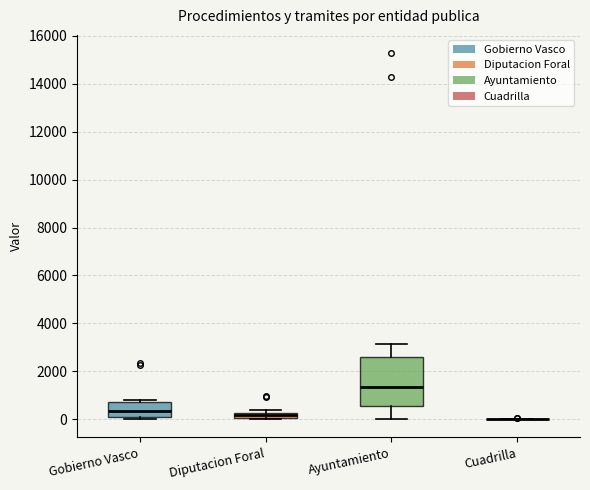

Where is the upper edge of the box for Gobierno Vasco on the y-axis? The values are not printed on the chart, so give them approximately, as read against the axis.

600